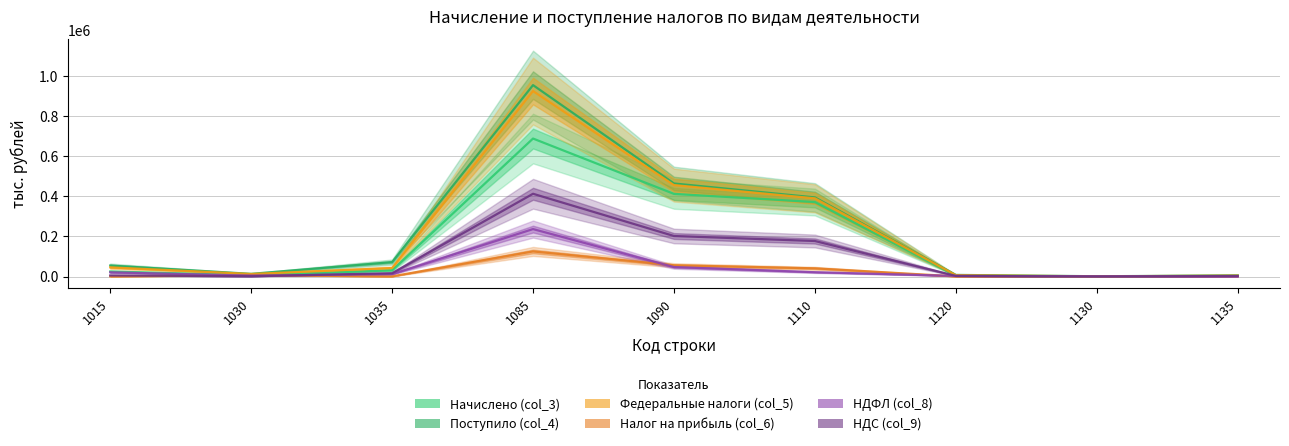

Is the value of Поступило (col_4) at 1035 greater than the value of Начислено (col_3) at 1120?

Yes